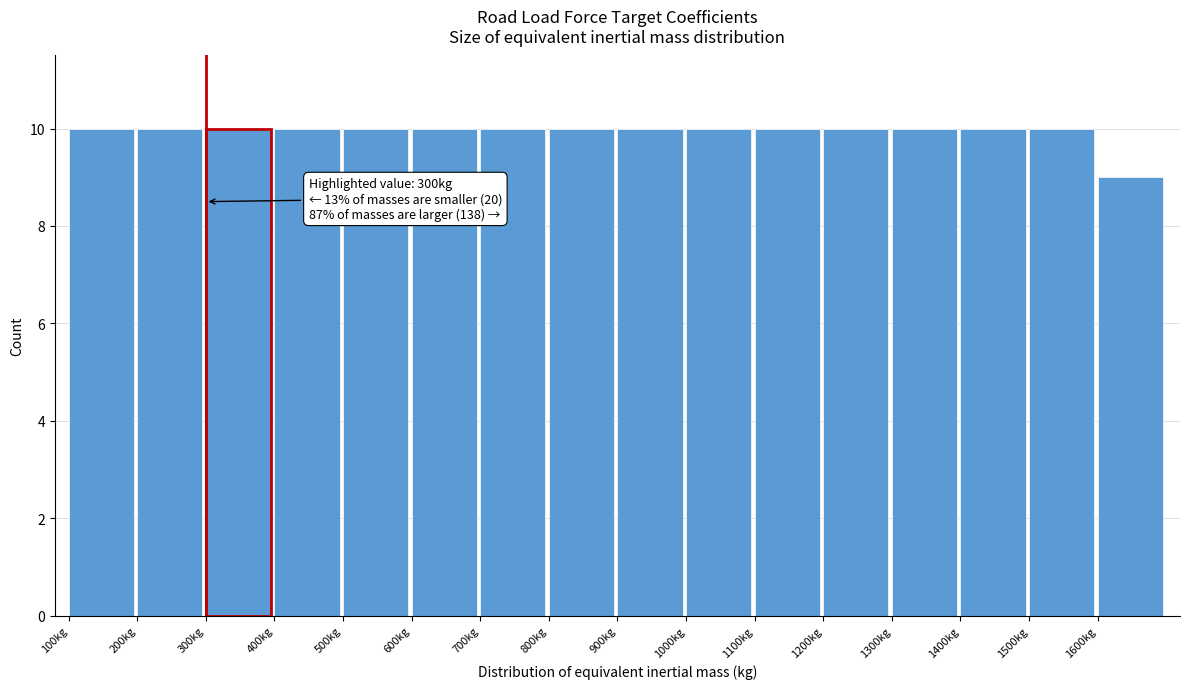

Reading left to right, extract all data points from this chart.

10	10	10	10	10	10	10	10	10	10	10	10	10	10	10	9